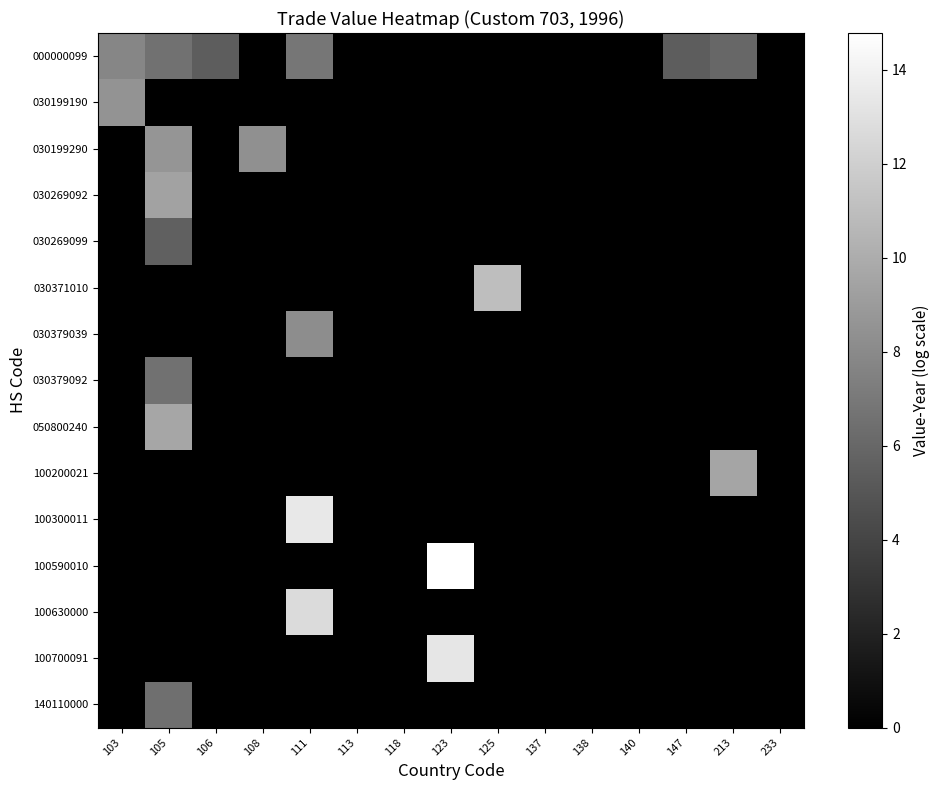

Which category has the highest value across all series?

123